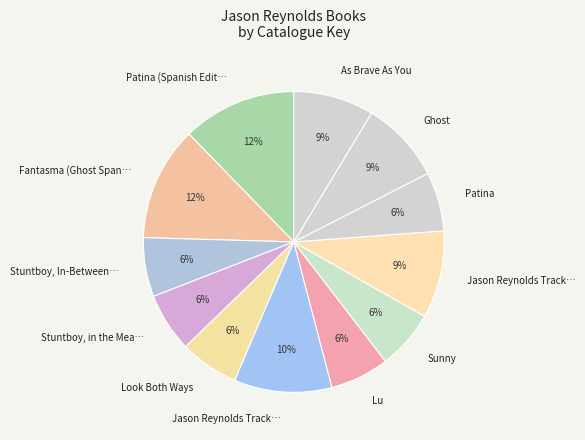

How many segments does this pie chart have?

12